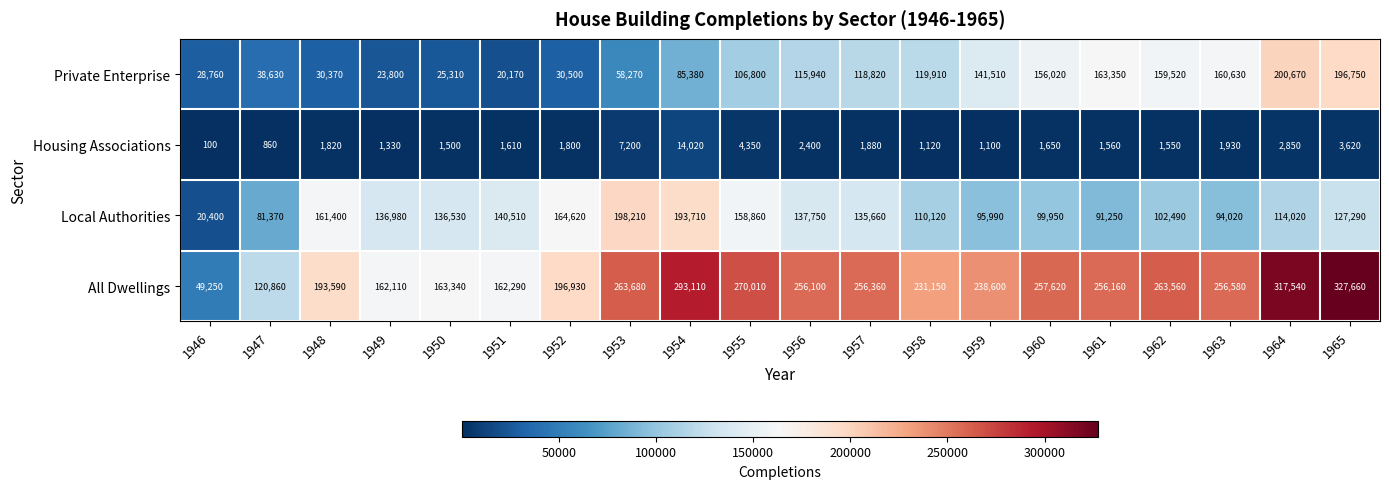

The Local Authorities series shows 105053 at 1954. True or false?

False